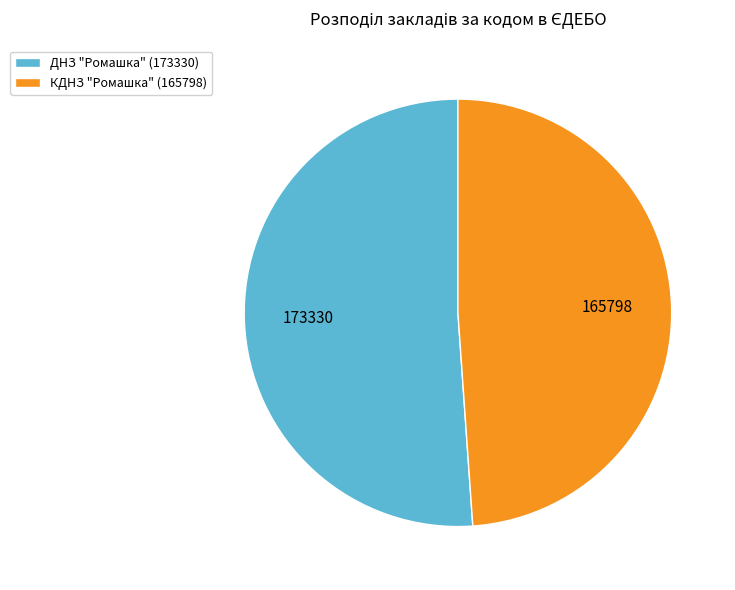

Rank the categories by value from lowest to highest.

КДНЗ "Ромашка" (165798), ДНЗ "Ромашка" (173330)